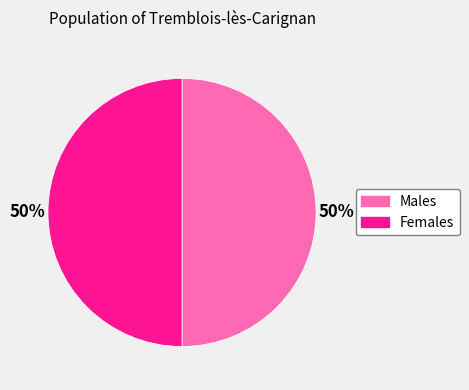

To the nearest percent, what is the average slice percentage?

50%